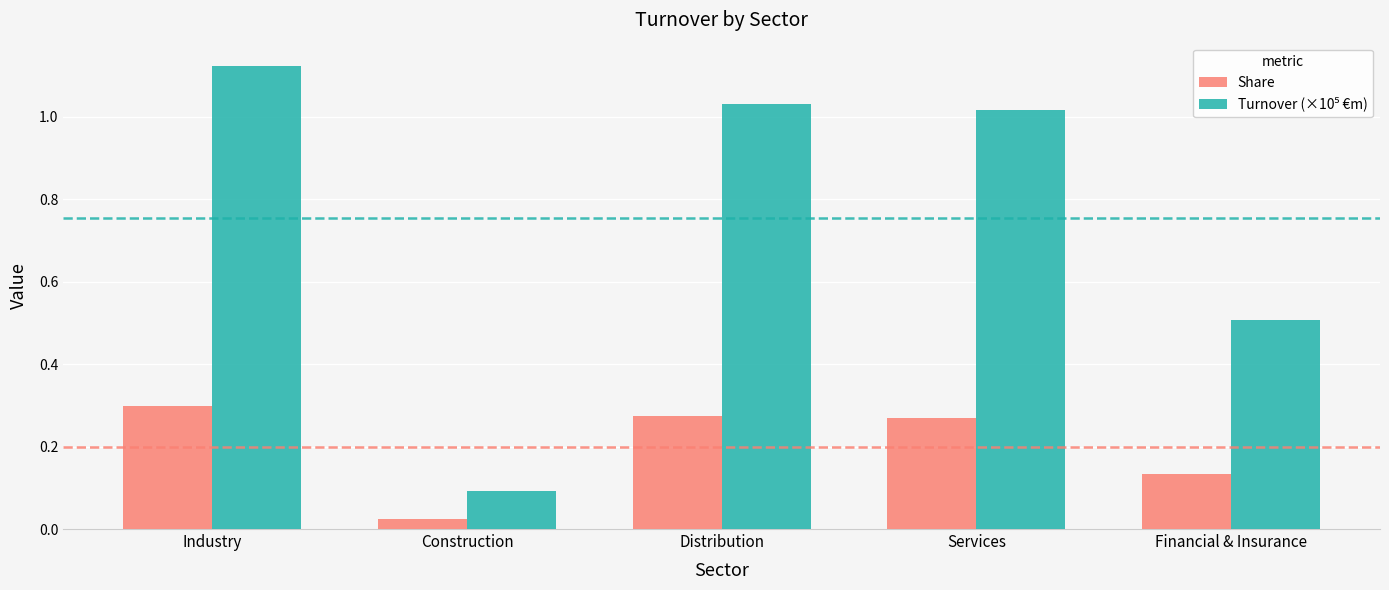

What is the sum of the Share values at Industry and Financial & Insurance?

0.4